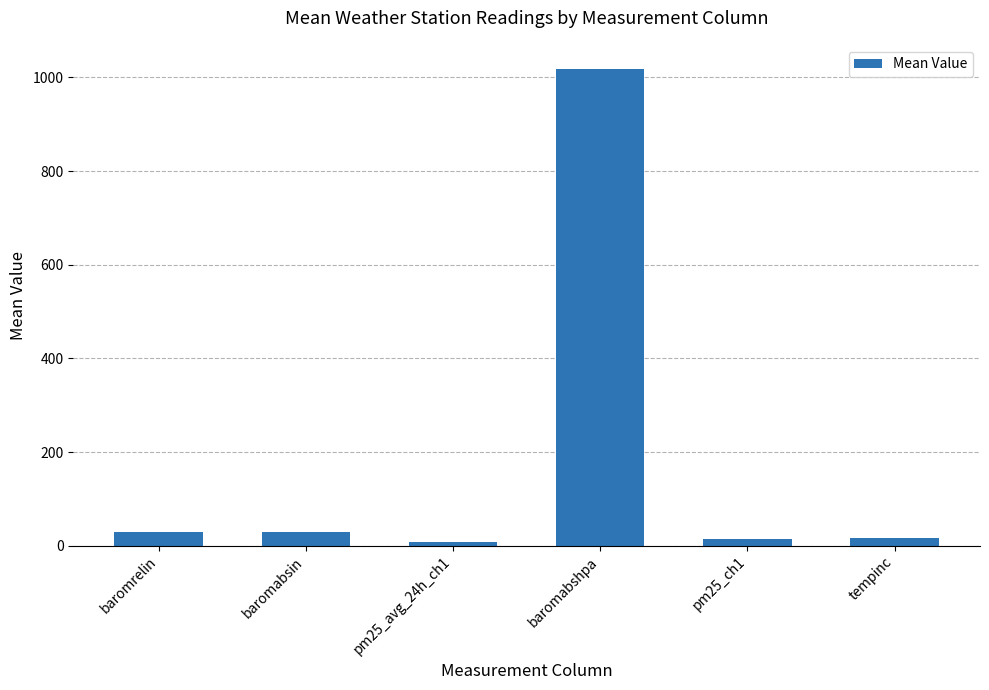

What position from the left is baromabshpa?

4